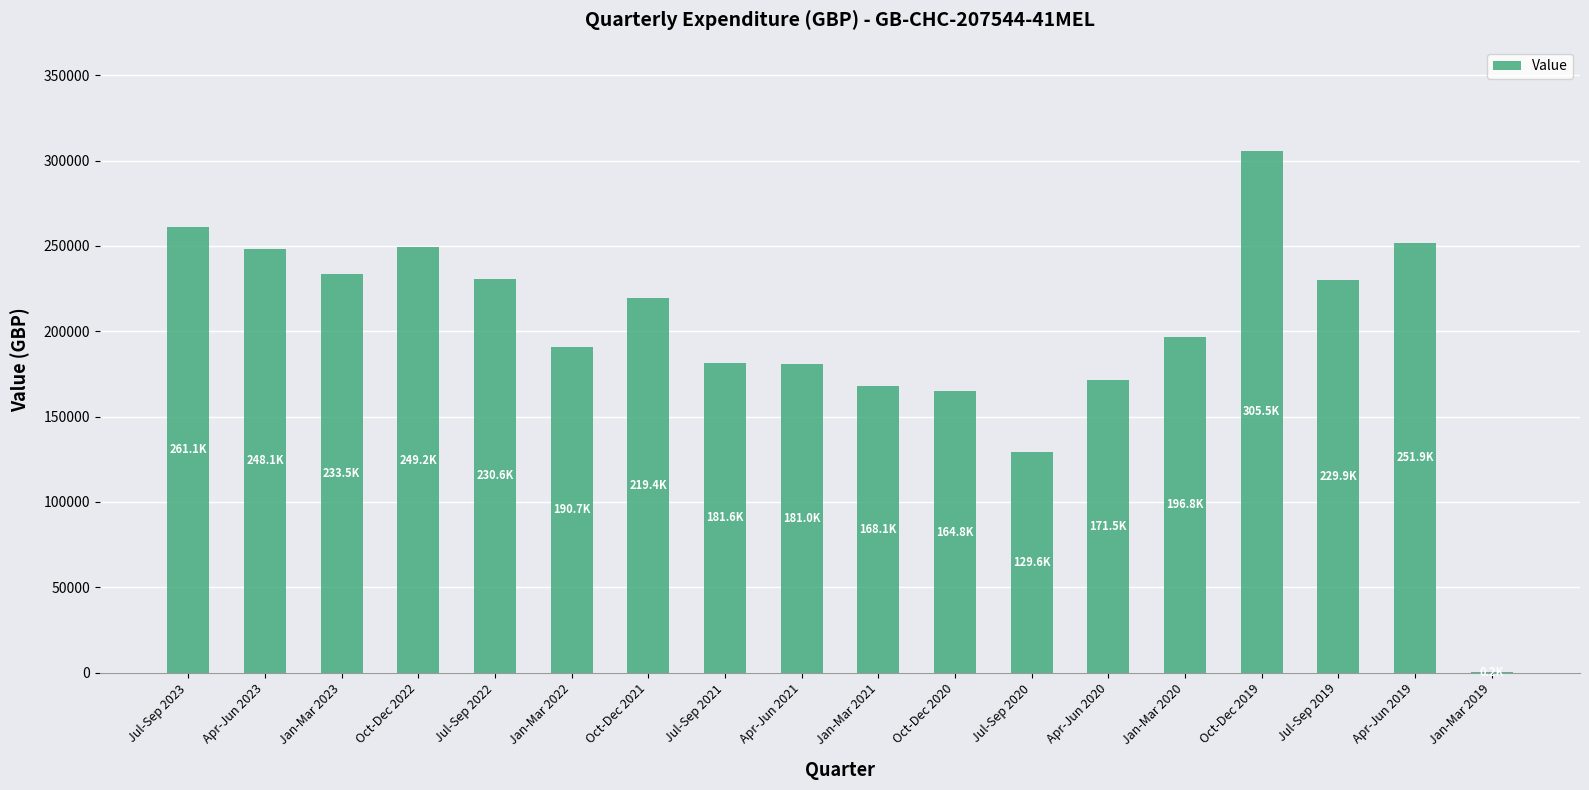

What is the change in value from Jan-Mar 2021 to Apr-Jun 2020?

+3383